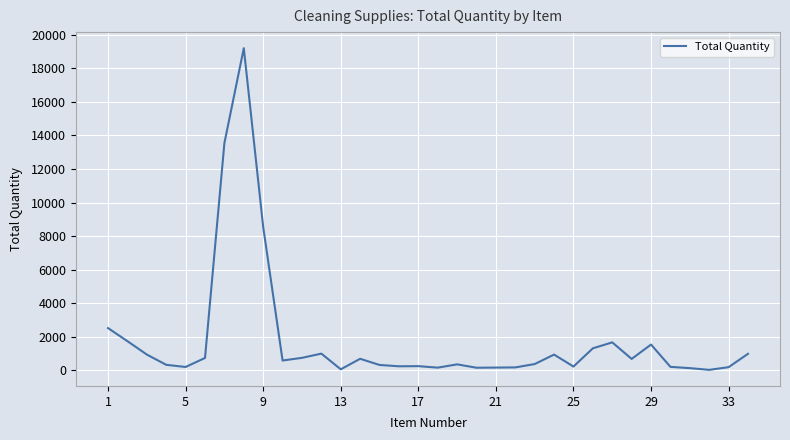

How many series are shown in this chart?

1